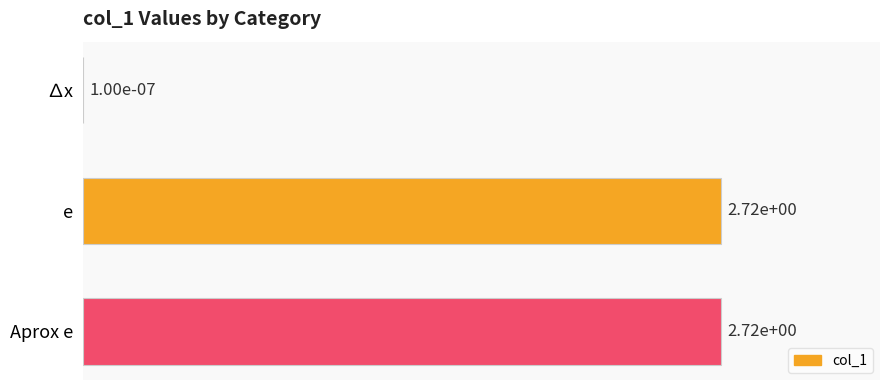

What is the change in value from ∆x to Aprox e?

+2.7